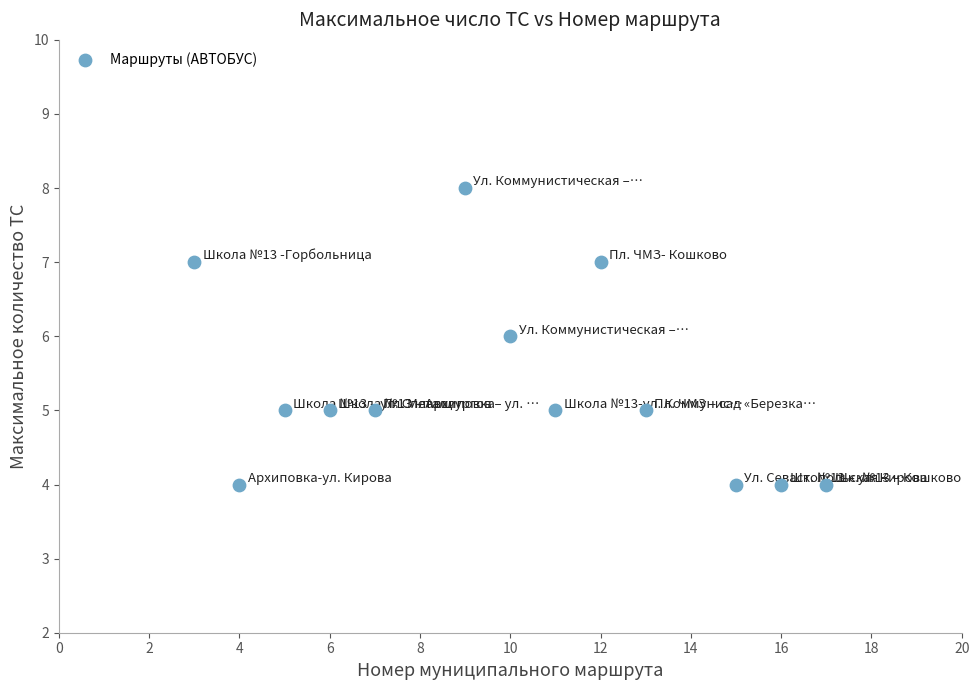

What is the range of Y values (max minus min)?

4